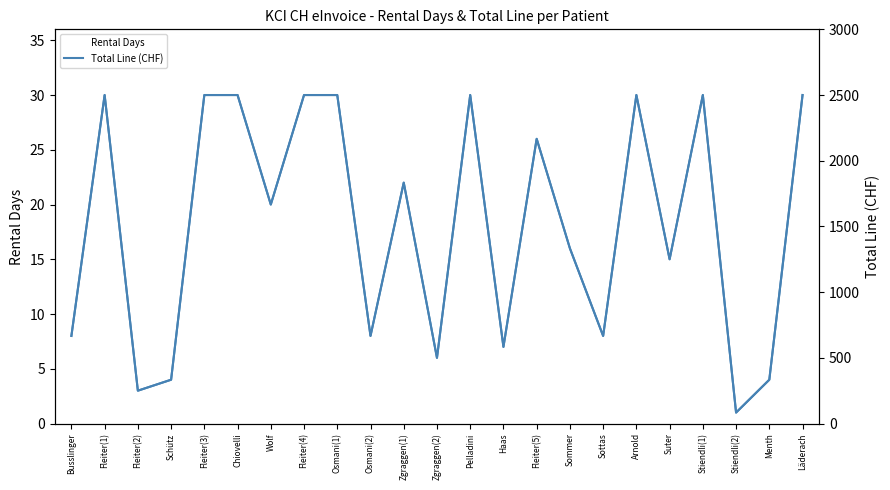

What is the value of the Rental Days bar at the 6th from the left?

30.0